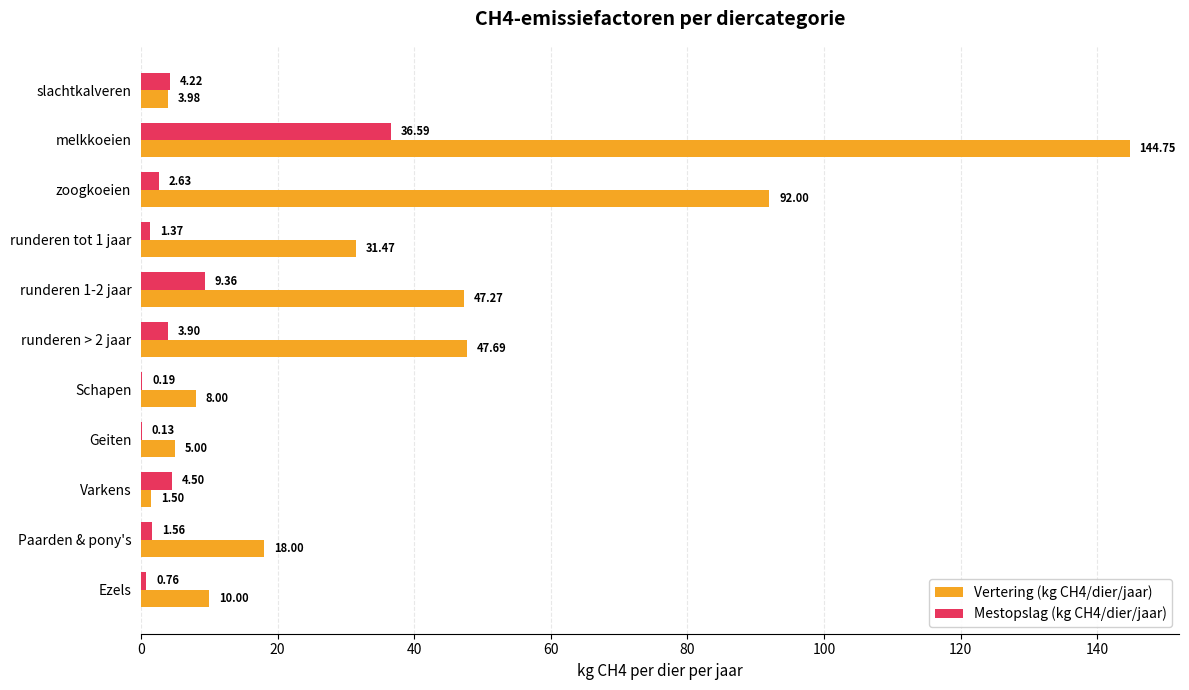

What is the maximum value shown in the chart?

144.8